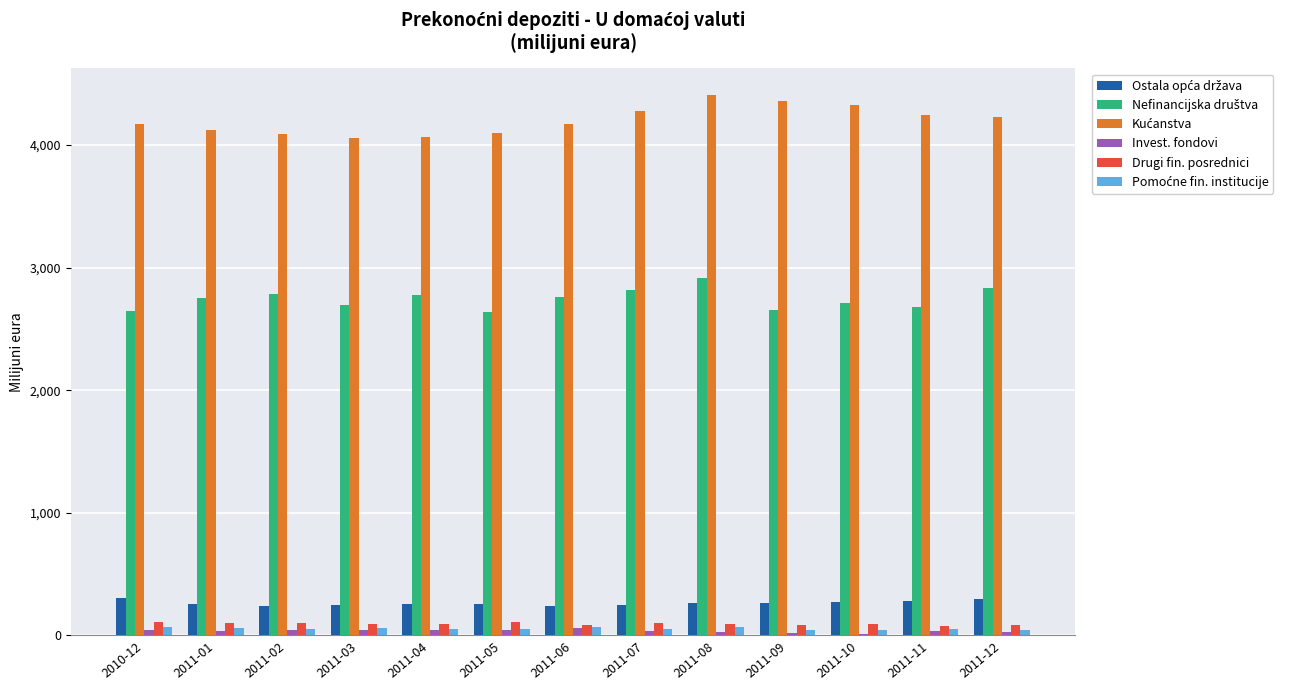

What is the maximum value shown in the chart?

4405.1